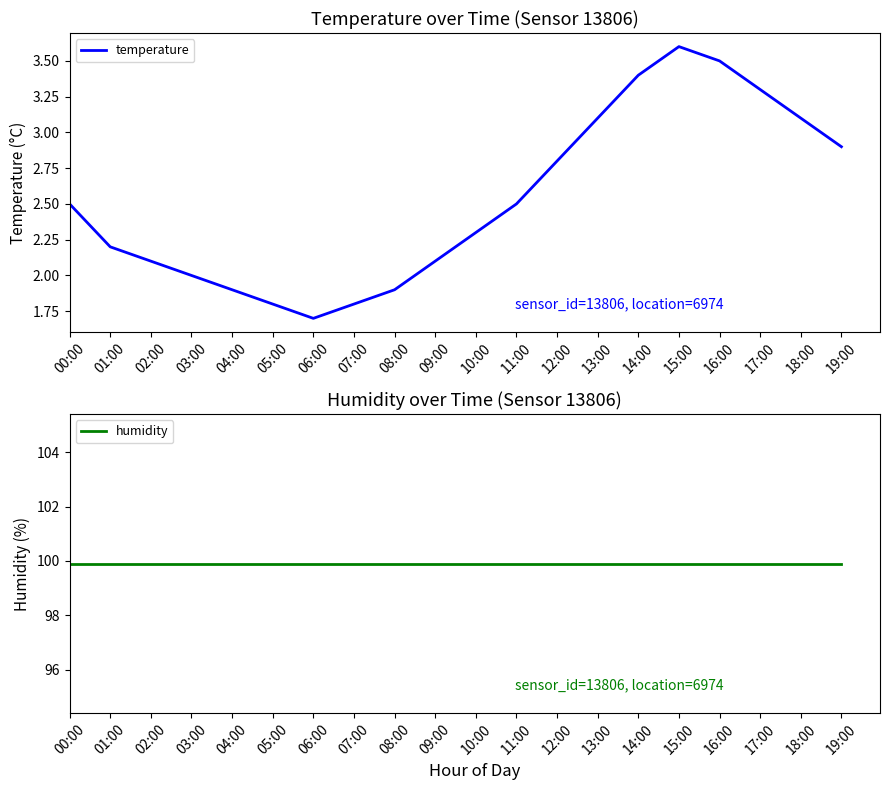

Between 11:00 and 17:00, which is larger?

17:00